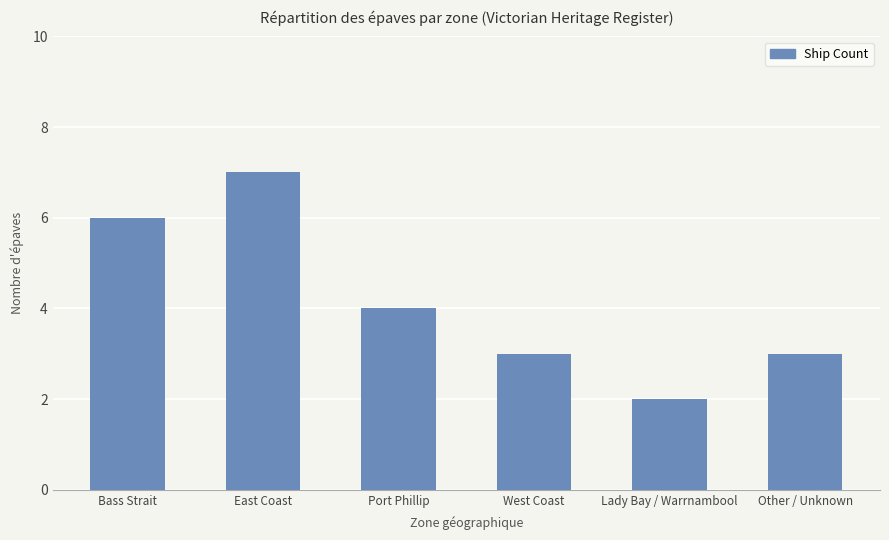

Reading right to left, transcribe all the data shown in this chart.

3	2	3	4	7	6